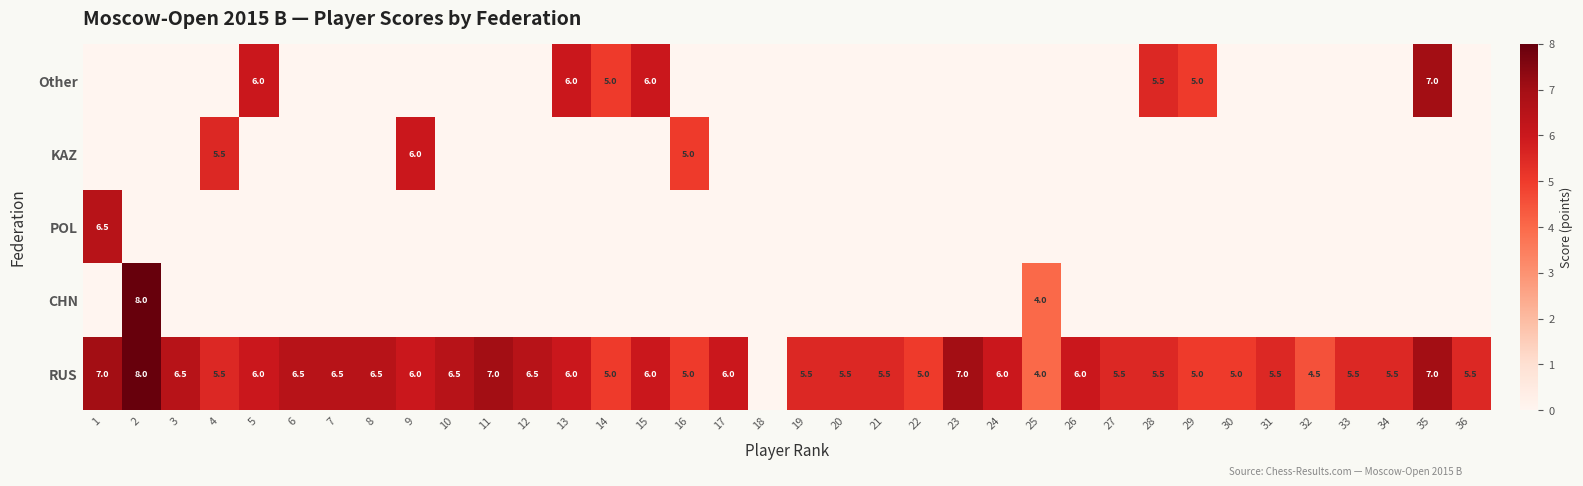

Is it true that RUS equals 8.8 at 16?

False